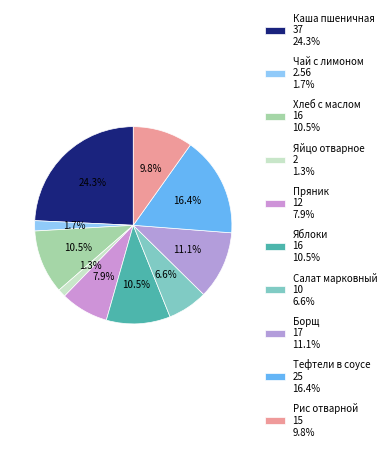

What portion of the pie excludes Каша пшеничная?

75.7%